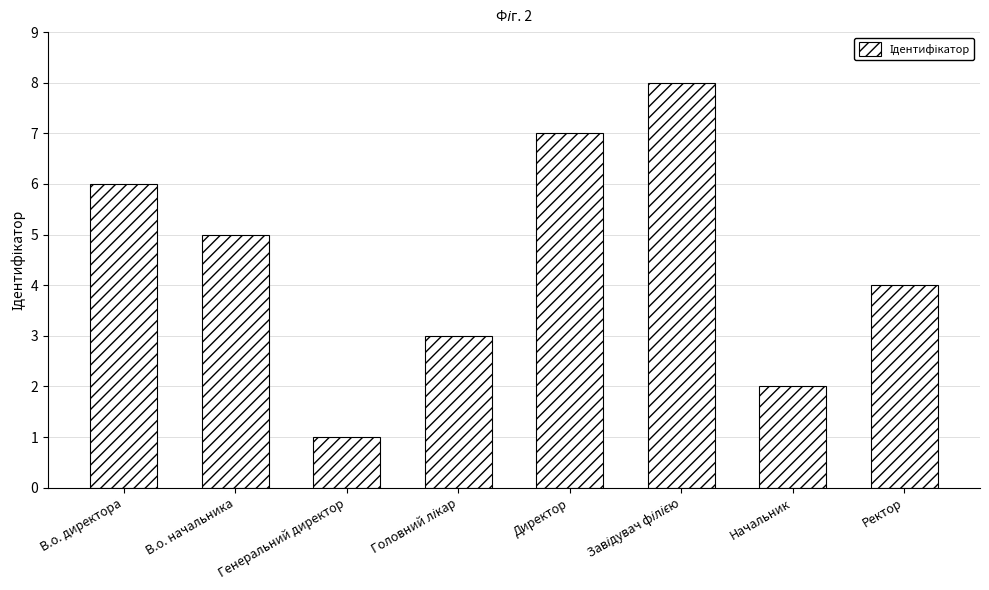

What is the maximum value shown in the chart?

8